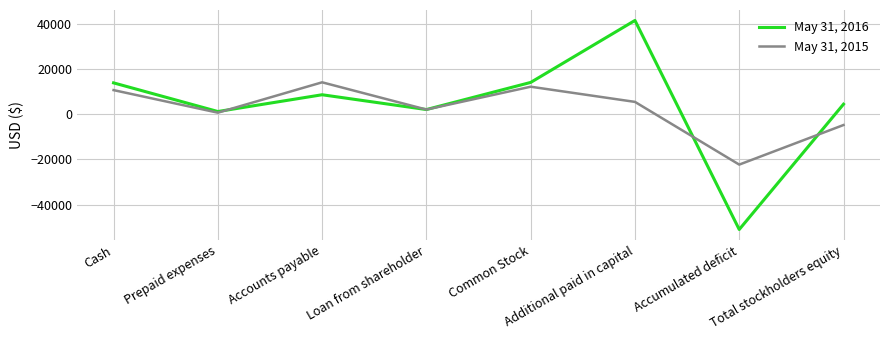

The May 31, 2015 series shows 2007 at Loan from shareholder. True or false?

True